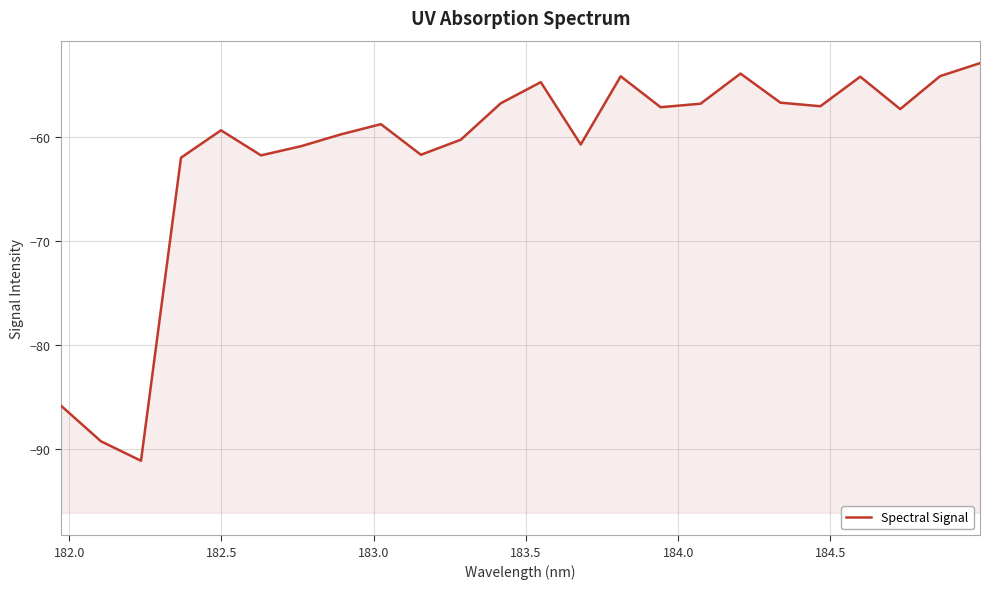

Reading left to right, extract all data points from this chart.

-85.8	-89.3	-91.1	-62.0	-59.4	-61.8	-60.9	-59.8	-58.8	-61.7	-60.3	-56.8	-54.8	-60.7	-54.2	-57.2	-56.8	-53.9	-56.7	-57.1	-54.2	-57.3	-54.2	-52.9